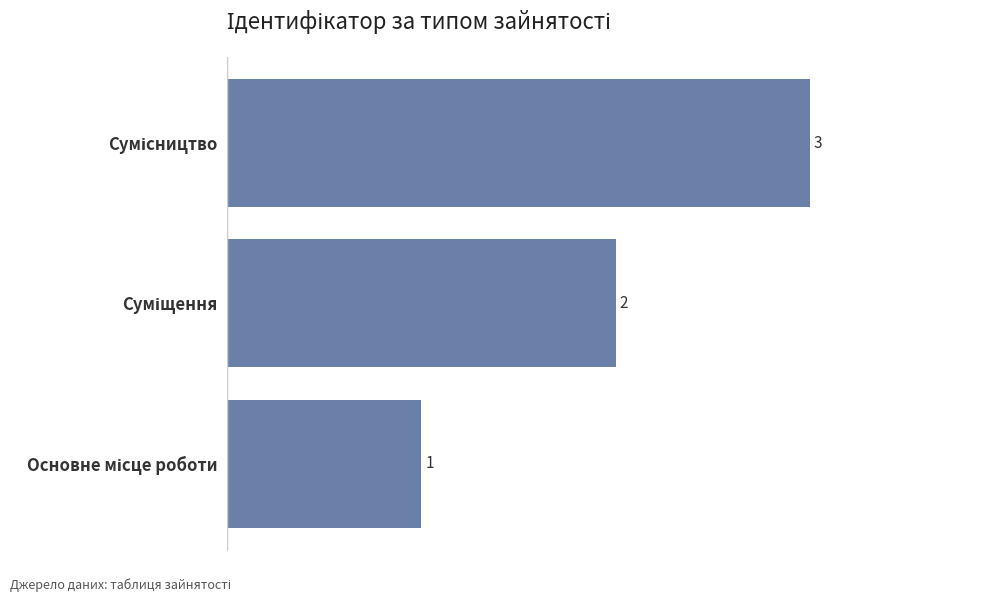

What is the sum of all values?

6